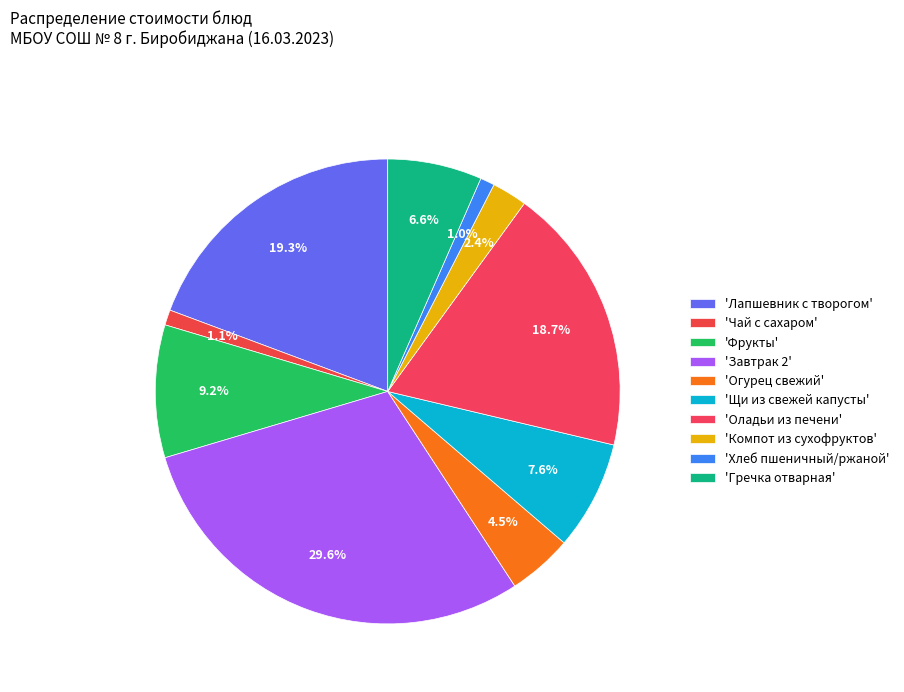

How many segments does this pie chart have?

10